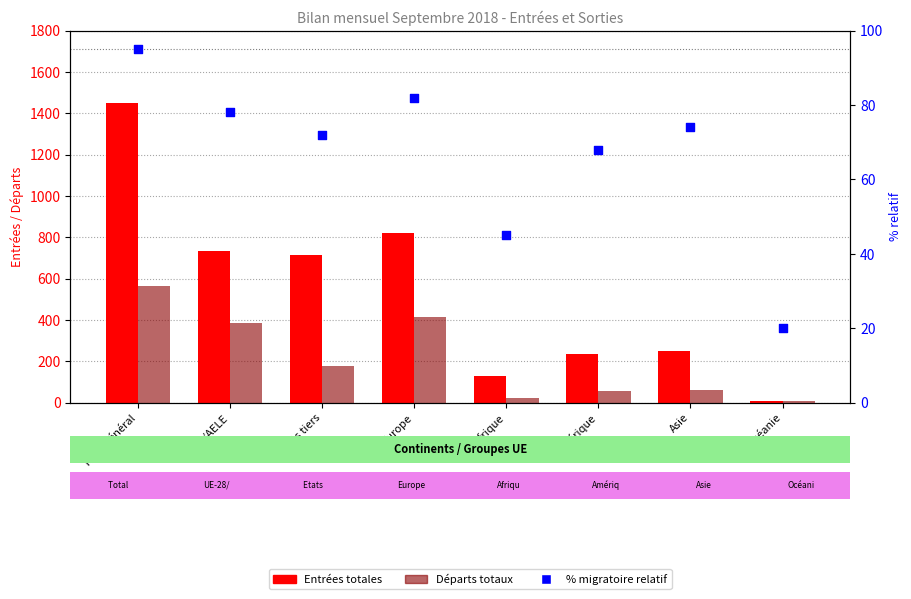

What are all the series names shown in the legend?

Entrées totales, Départs totaux, % migratoire relatif